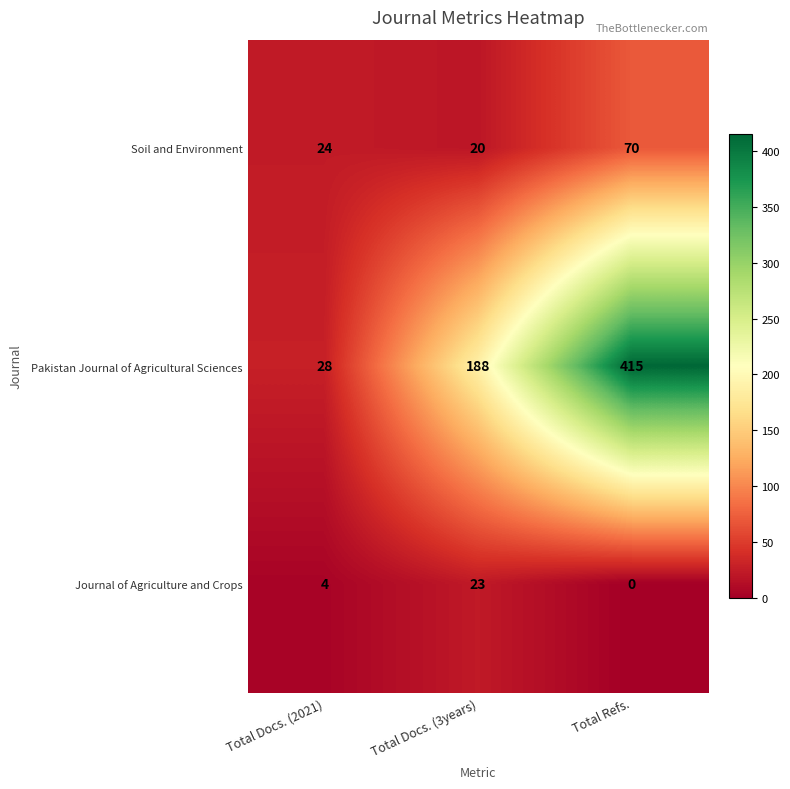

Reading right to left, extract all data points from this chart.

Soil and Environment: 70	20	24
Pakistan Journal of Agricultural Sciences: 415	188	28
Journal of Agriculture and Crops: 0	23	4